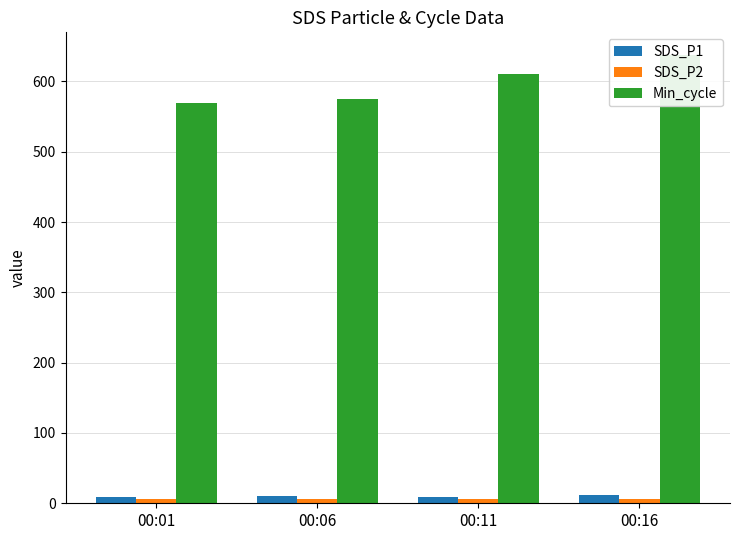

How many values in the Min_cycle series are below 610?

2